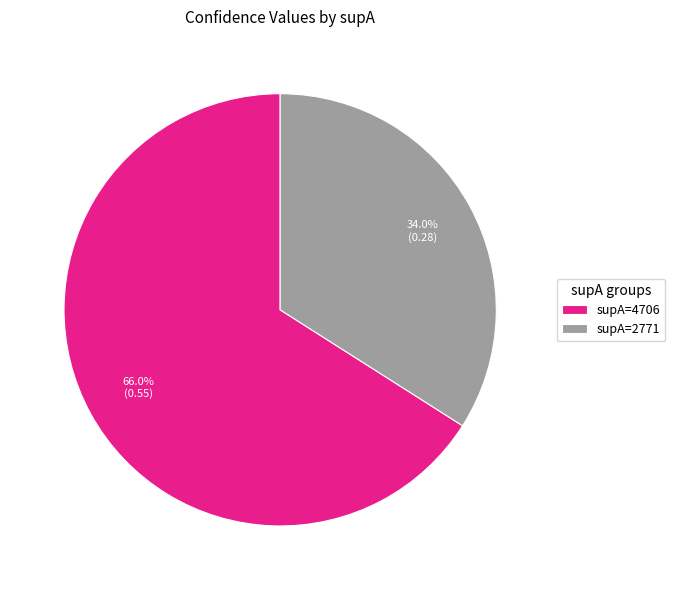

What percentage do supA=4706 and supA=2771 together represent?

100.0%